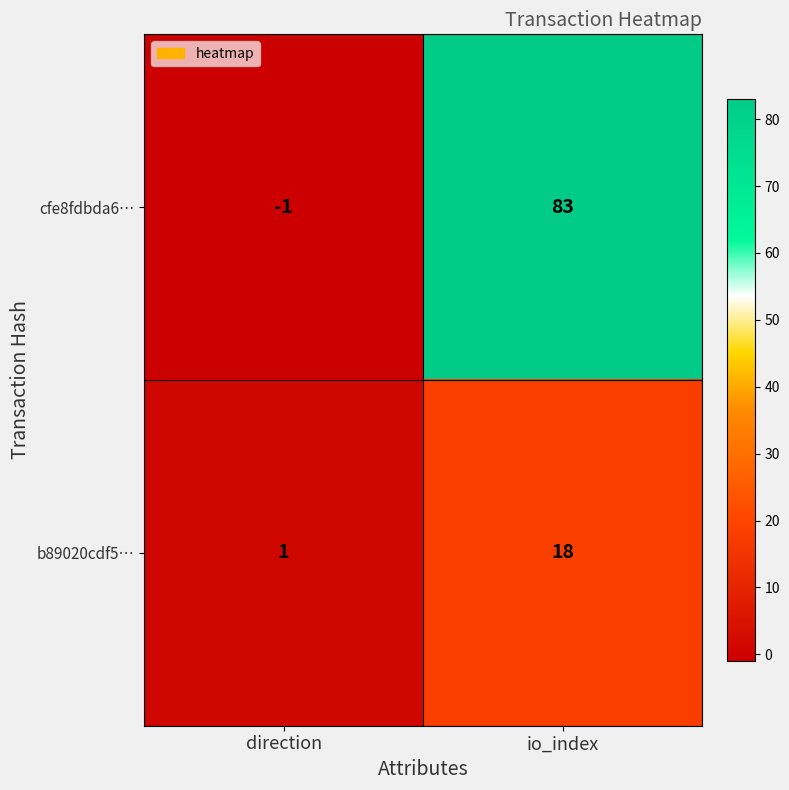

At which label is cfe8fdbda6… closest to 41?

direction